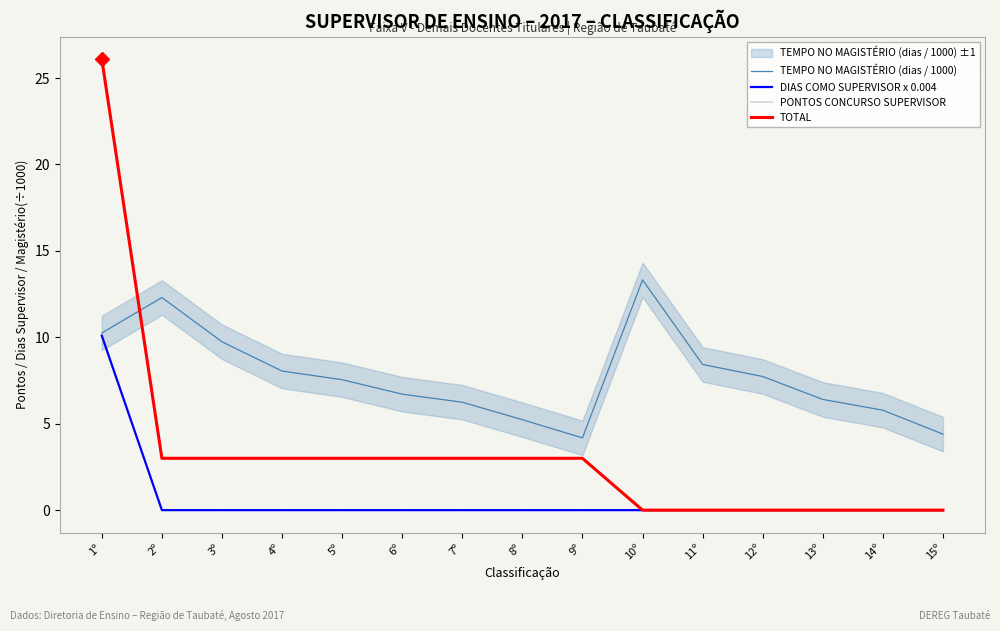

What are all the series names shown in the legend?

TEMPO NO MAGISTÉRIO (dias / 1000), DIAS COMO SUPERVISOR x 0.004, PONTOS CONCURSO SUPERVISOR, TOTAL